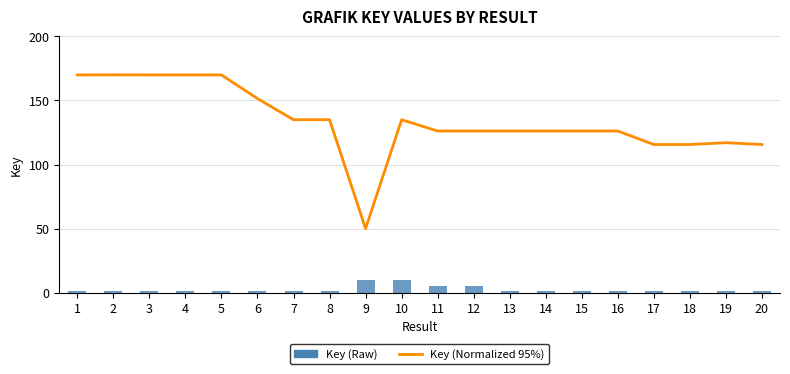

Which series changed the most between 7 and 17?

Key (Normalized 95%)